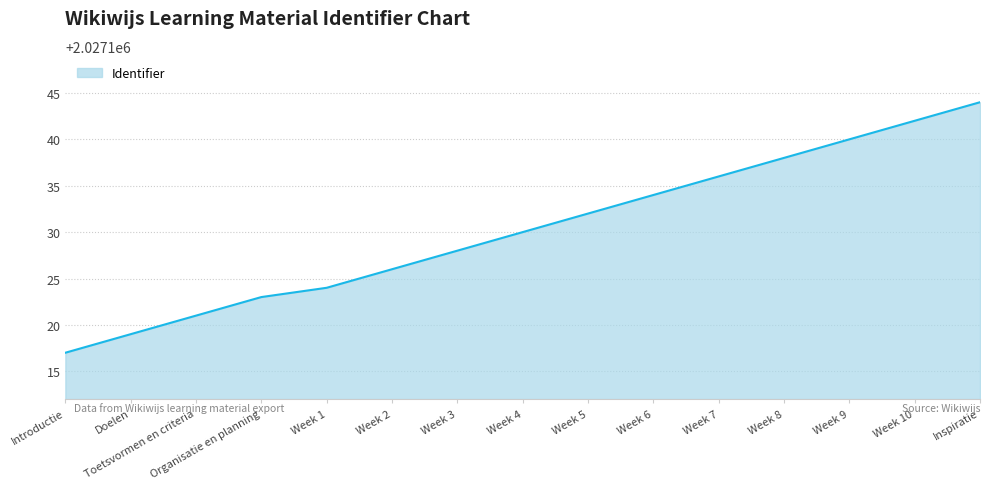

What position from the left is Organisatie en planning?

4